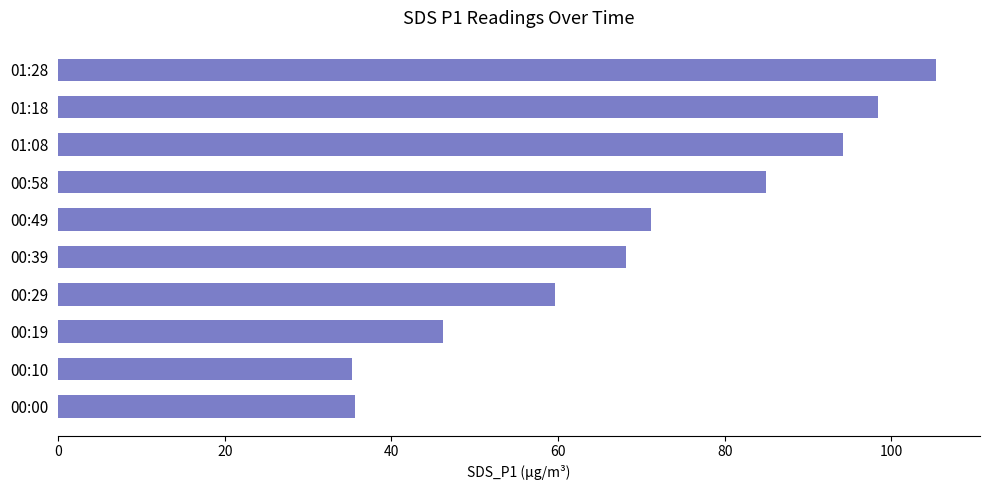

The chart shows a value of 154.9 at 01:28. True or false?

False